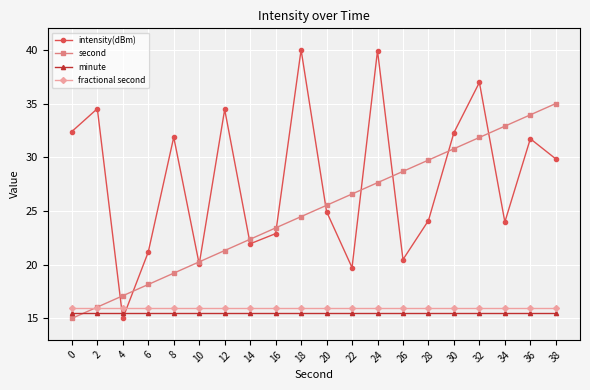

List the series in order of their peak value, highest first.

intensity(dBm), second, fractional second, minute